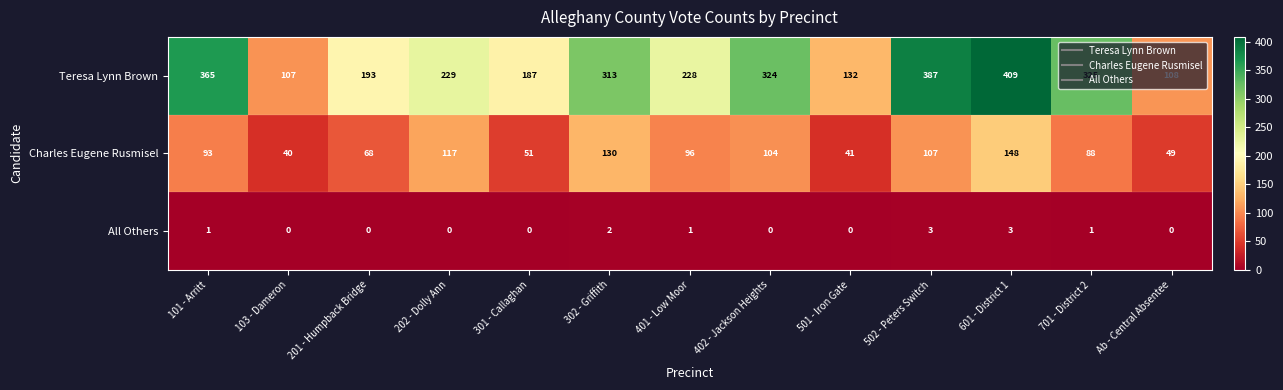

Between 502 - Peters Switch and 701 - District 2, which series saw the biggest shift?

Teresa Lynn Brown